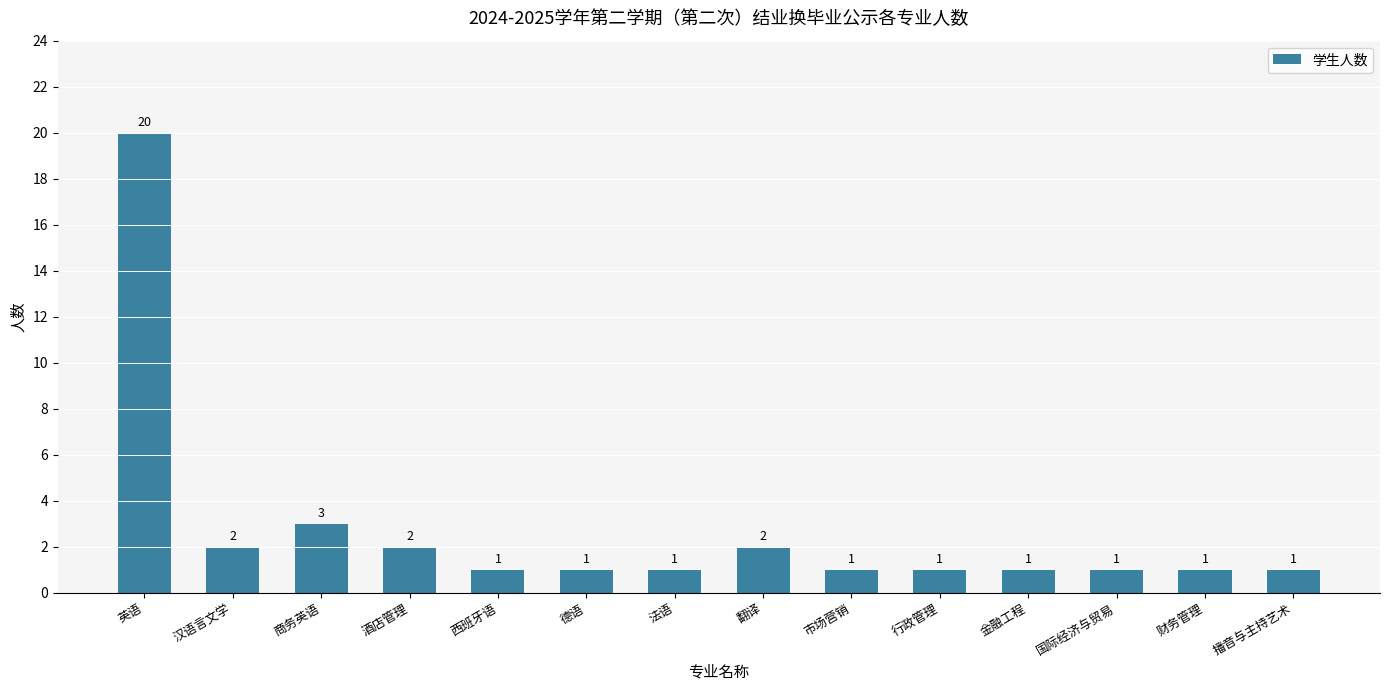

What is the difference between the second highest and second lowest values?

2